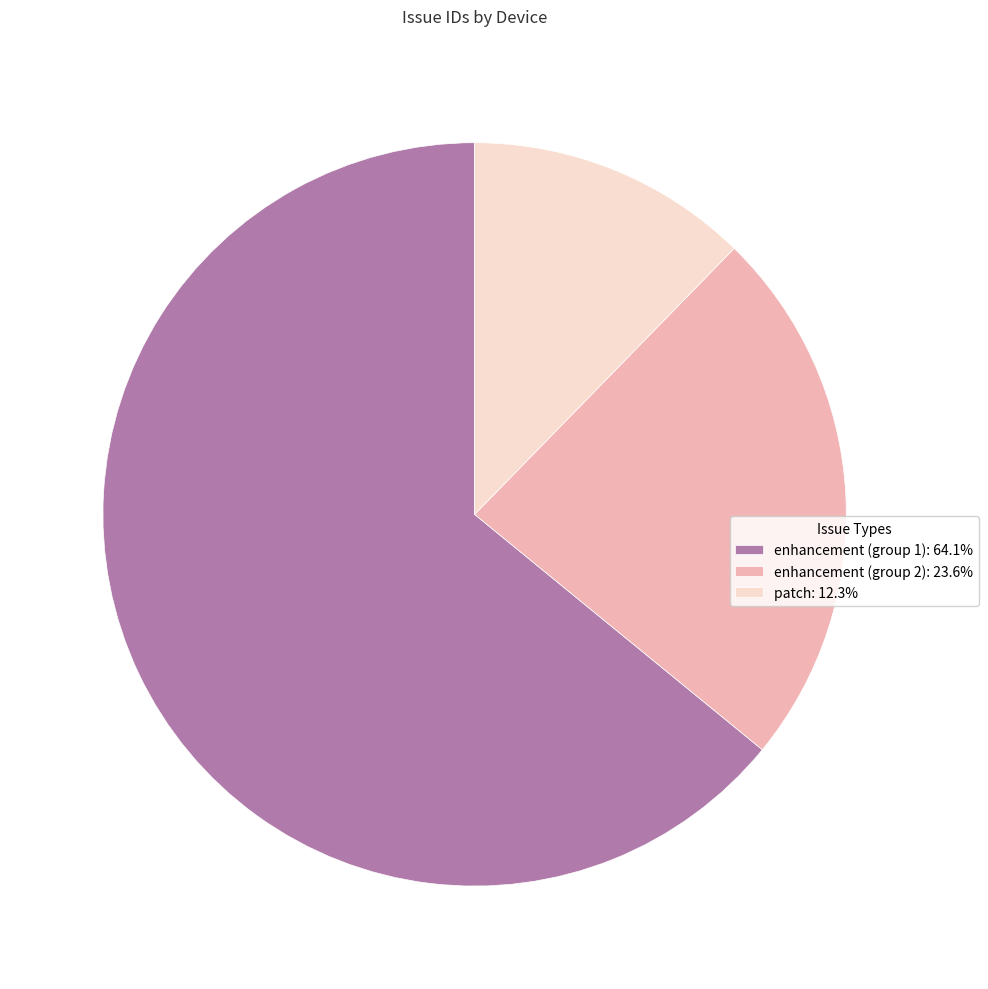

Is there any slice that represents more than half of the pie?

Yes